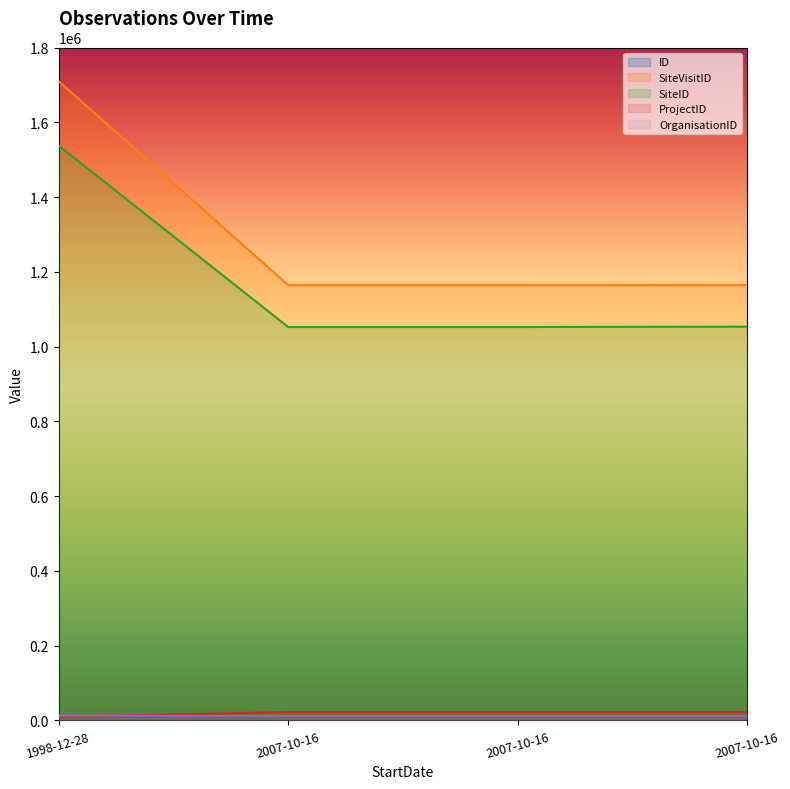

Is it true that SiteID equals 1453820.7 at 2007-10-16?

False